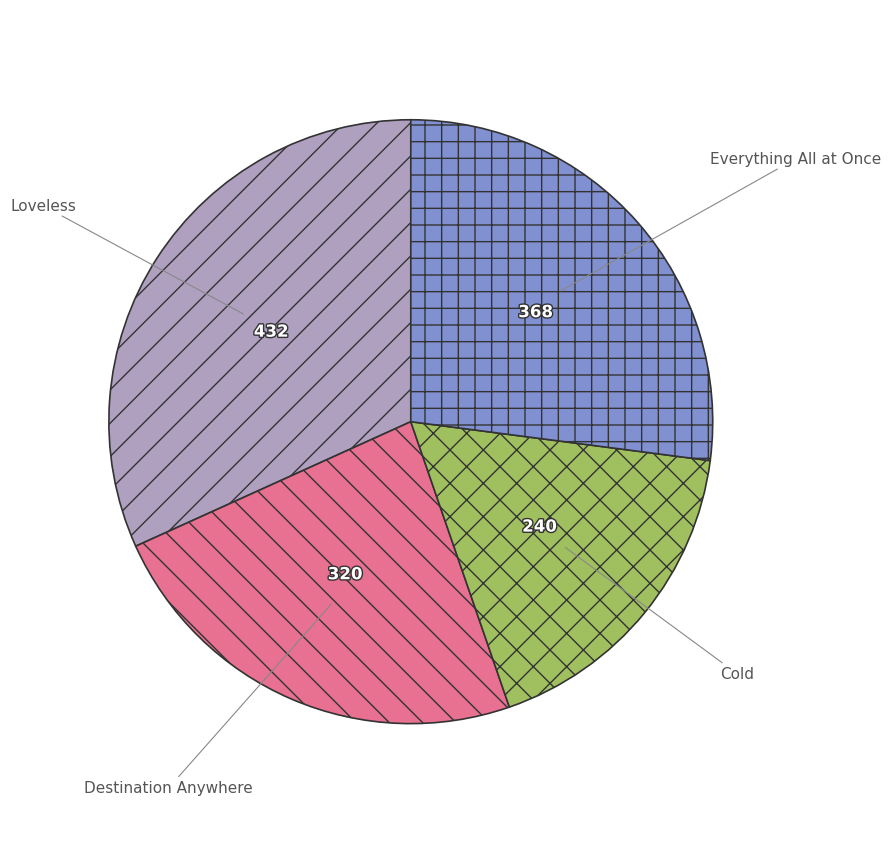

Which category has the smallest portion of the pie?

Cold